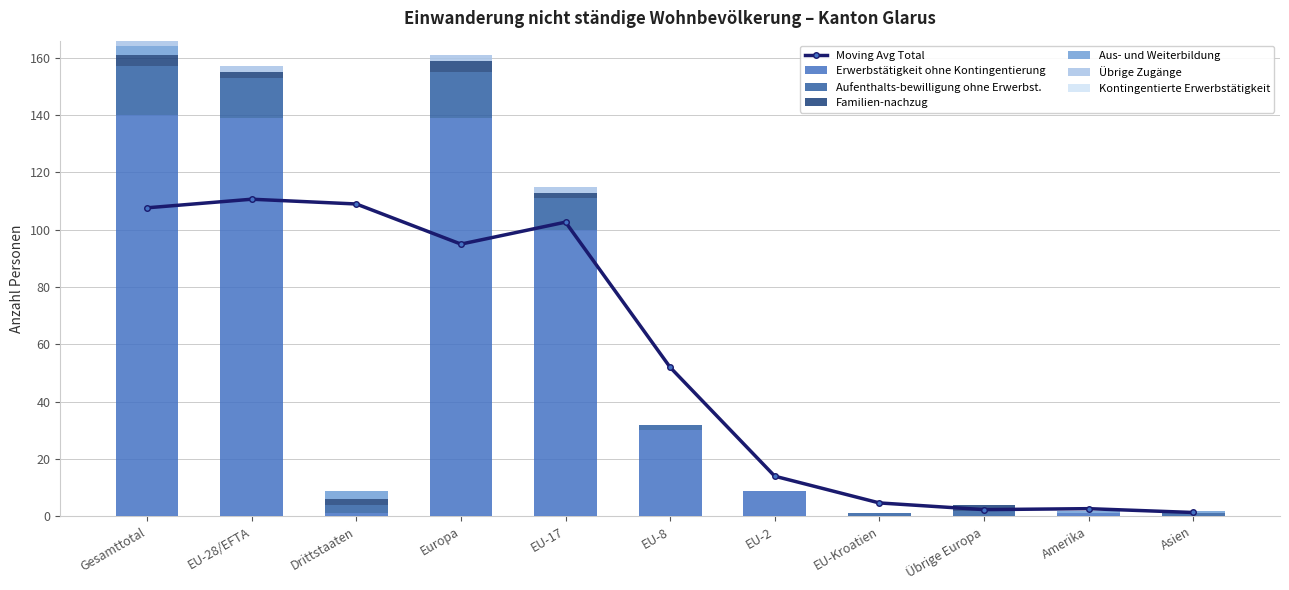

Which category has the lowest value in the Übrige Zugänge series?

Drittstaaten